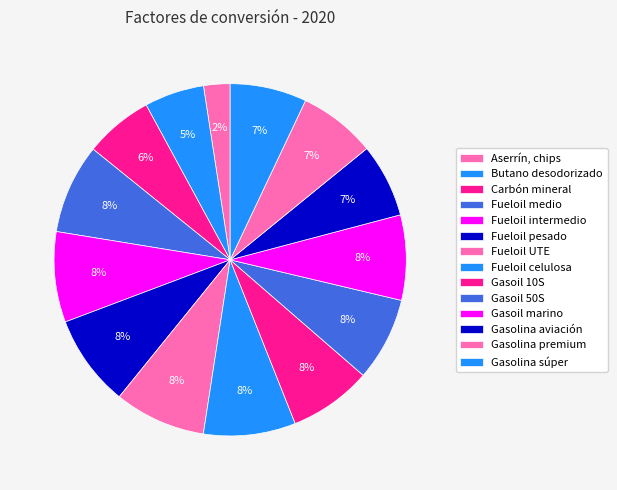

How many segments does this pie chart have?

14